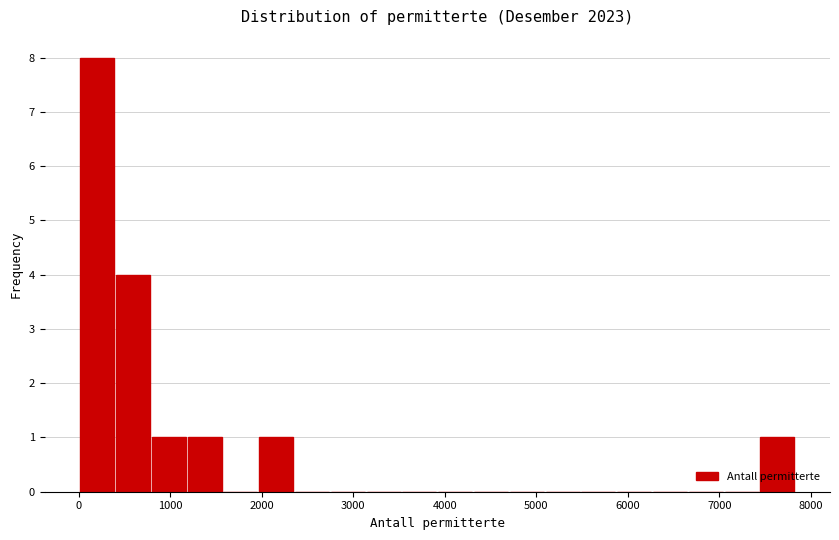

Read against the x-axis, roughly where is the centre of the tallest bar?

200